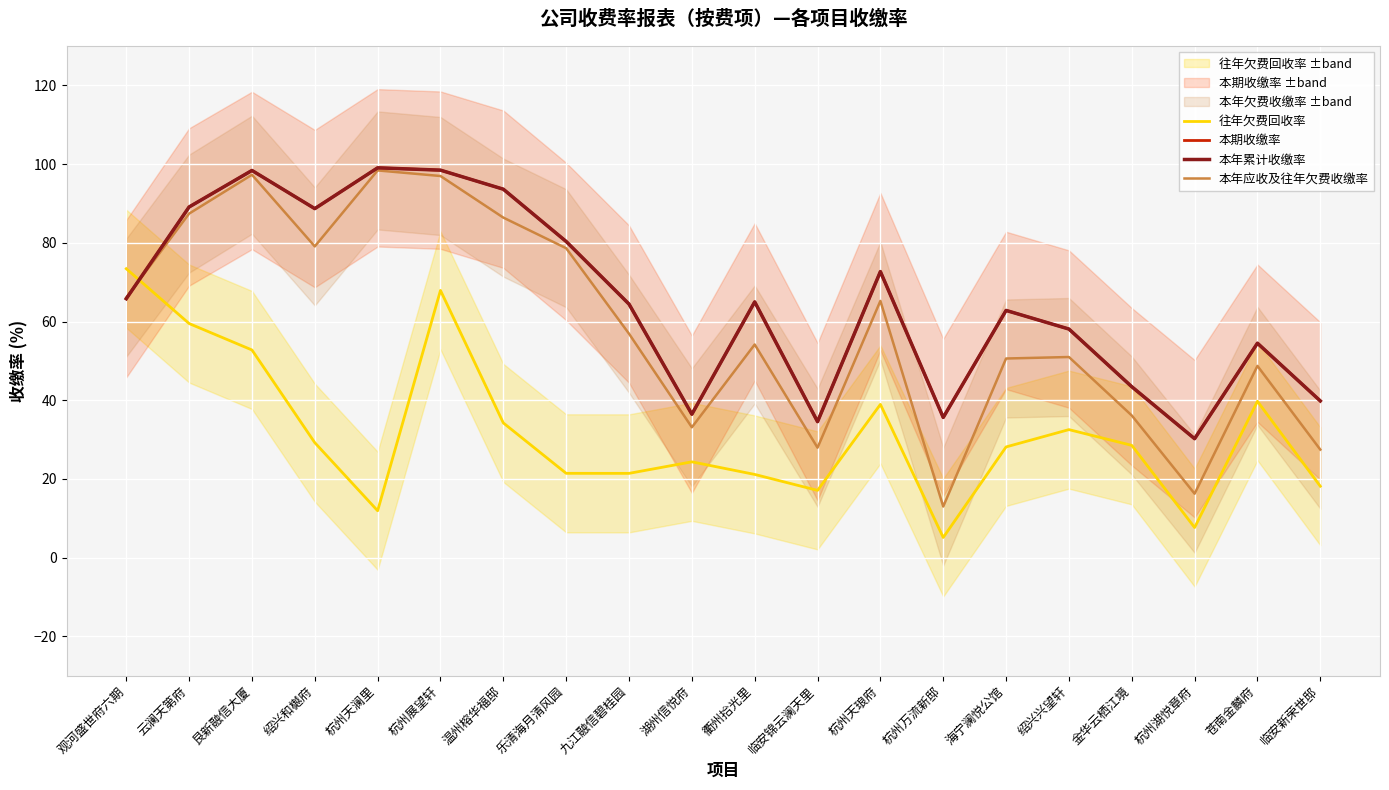

What is the minimum value for 本年应收及往年欠费收缴率?

13.0